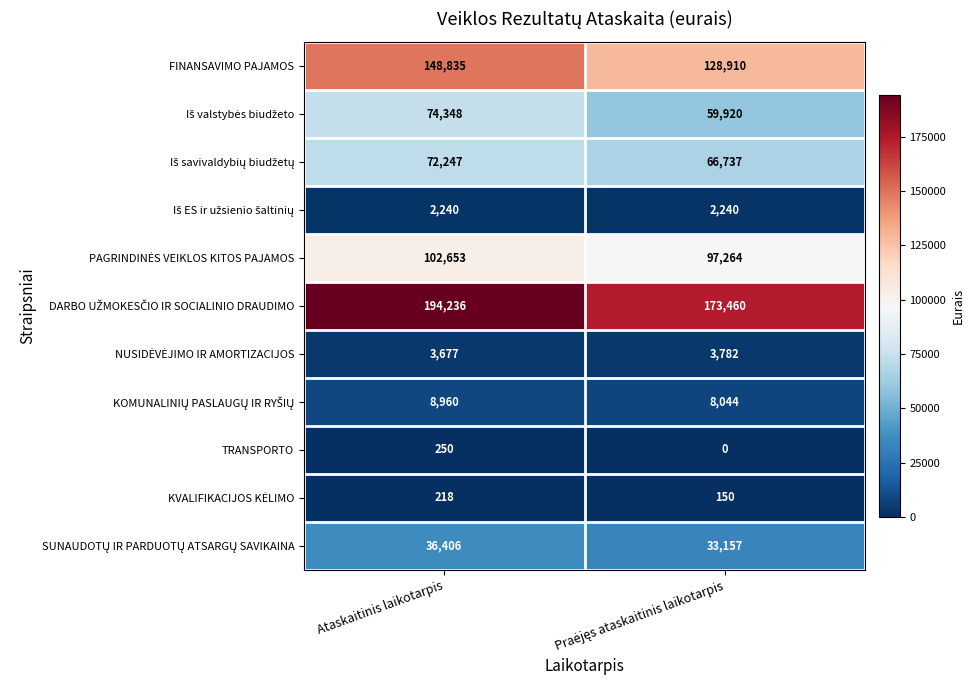

At how many categories does at least one series exceed 81076?

2